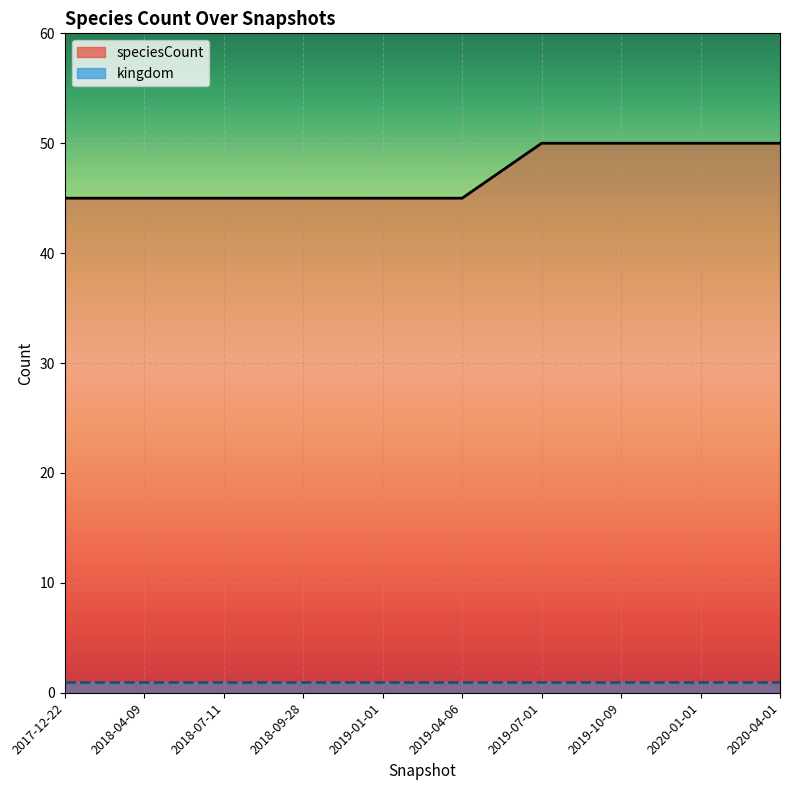

What is the value of the 9th point from the left?

50